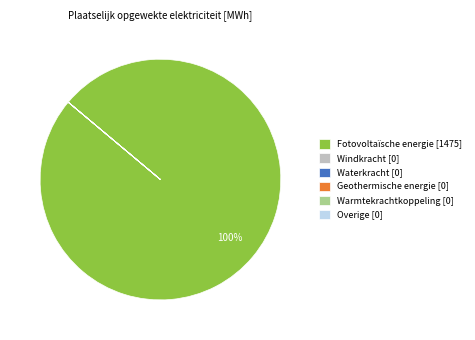

To the nearest percent, what is the average slice percentage?

17%